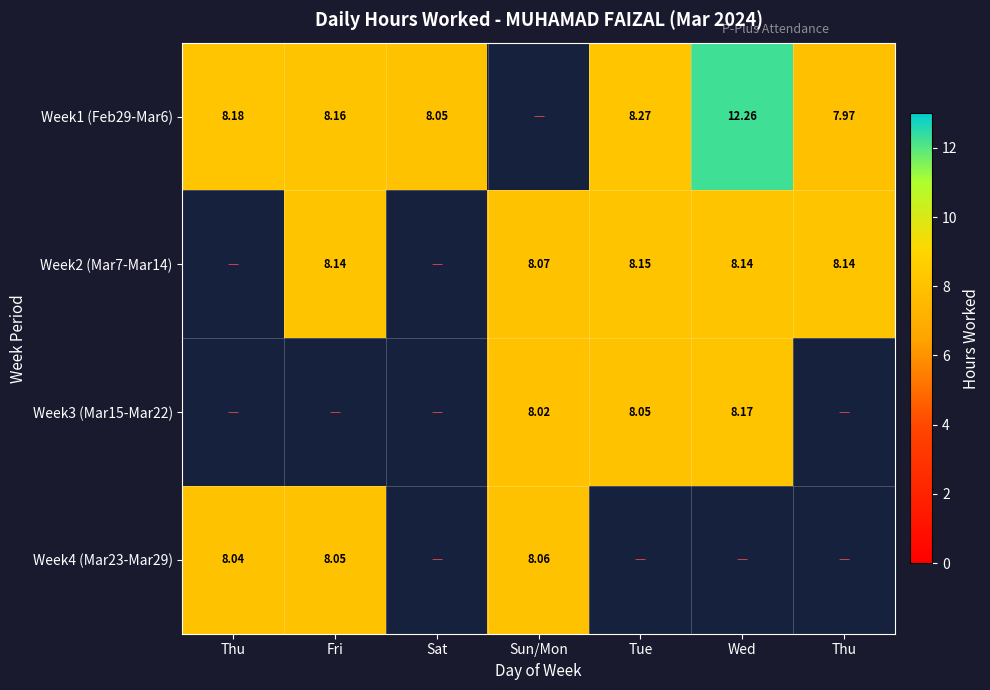

List the series in order of their peak value, highest first.

Week1 (Feb29-Mar6), Week3 (Mar15-Mar22), Week2 (Mar7-Mar14), Week4 (Mar23-Mar29)